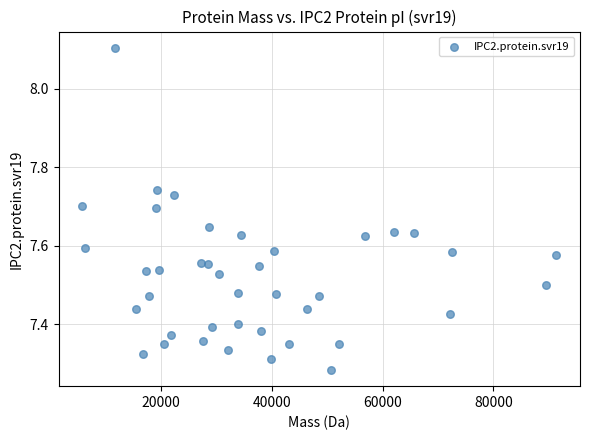

What is the range of Y values (max minus min)?

0.8